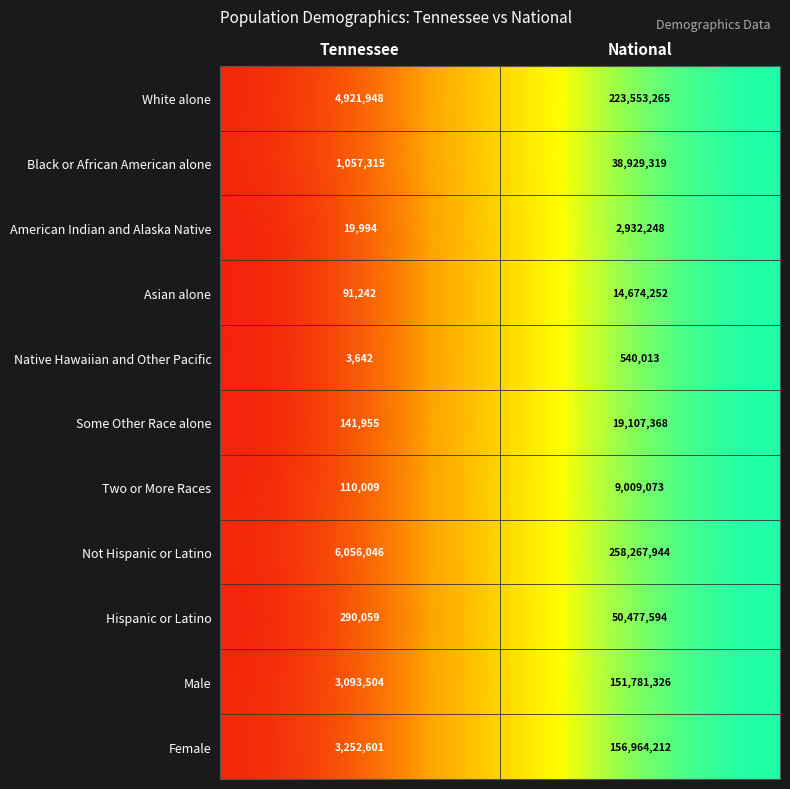

The value of Native Hawaiian and Other Pacific at National is 540013. True or false?

True